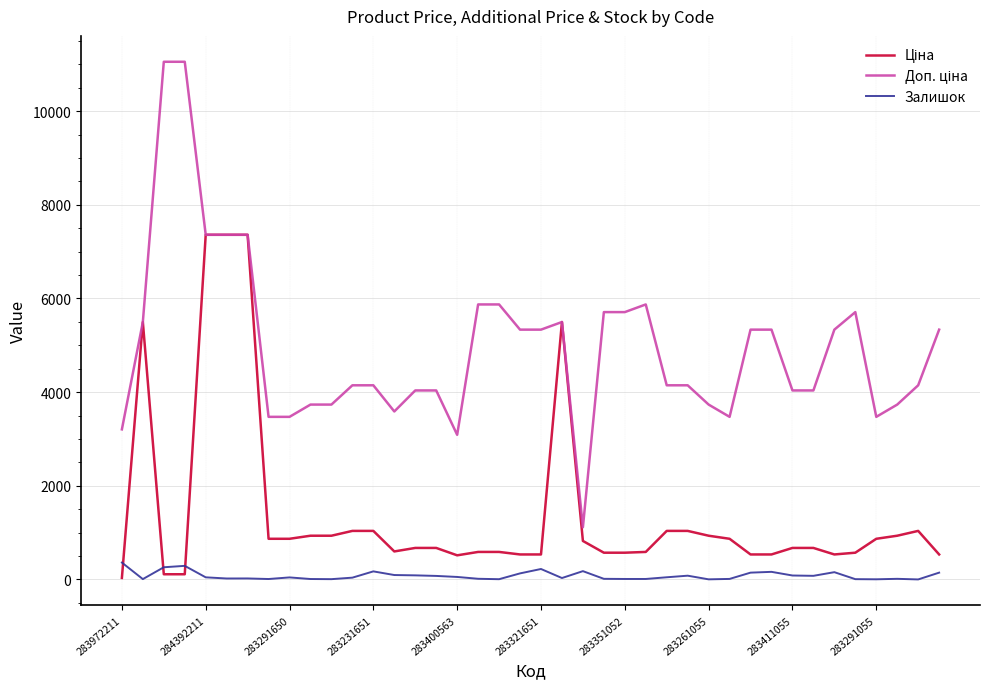

What is the maximum value shown in the chart?

11055.0